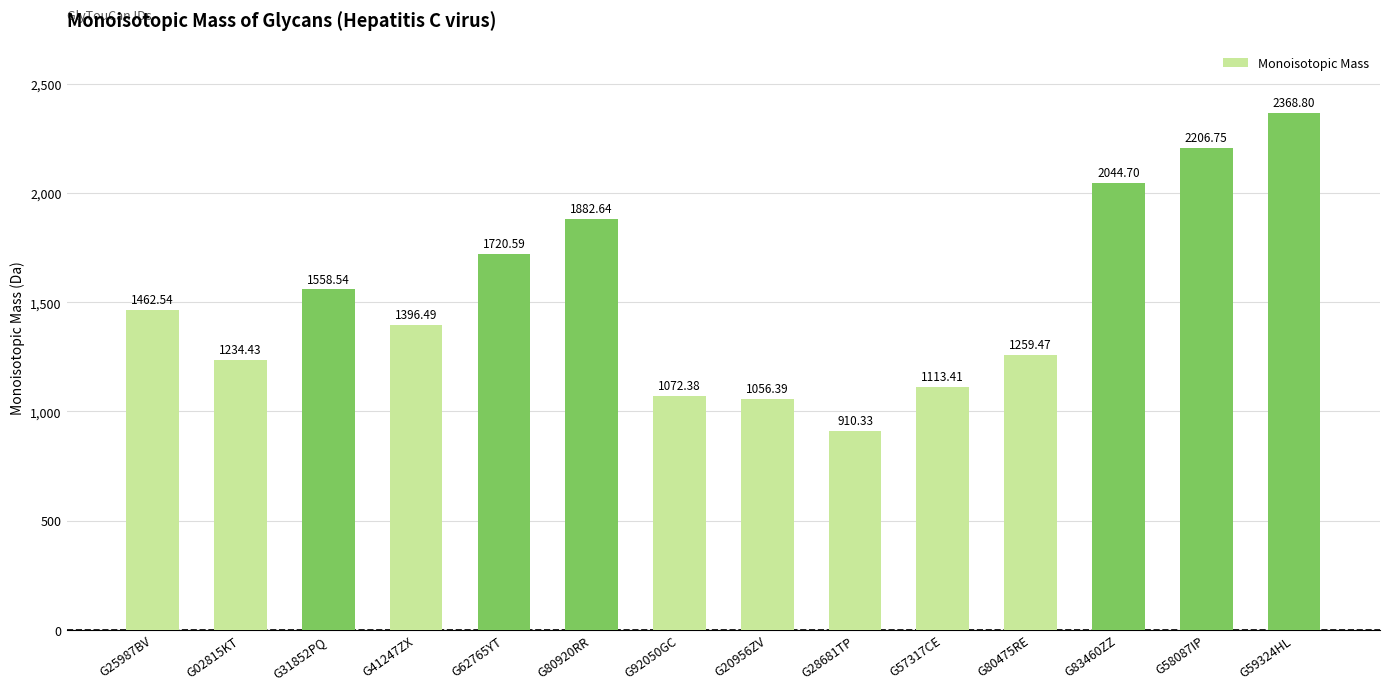

Is it true that the value at G58087IP is 2206.8?

True